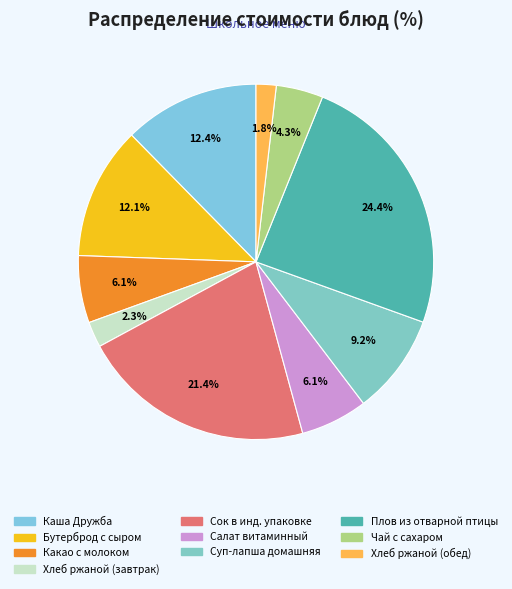

Does Каша Дружба represent more than half of the total?

No